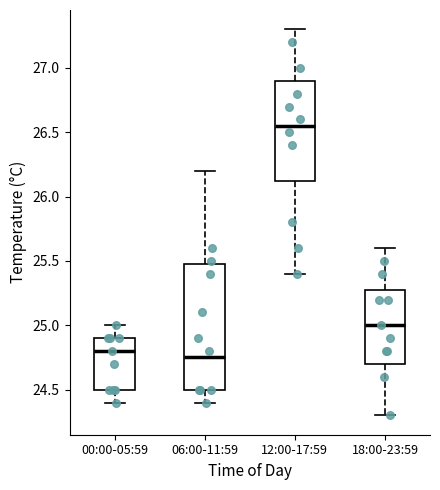

Reading left to right, read every box against the y-axis: the position of its median line, the range the box covers, and the ends of its whiskers. The values are not printed on the chart, so give them approximately, as read against the axis.

00:00-05:59: median 24.80, box 24.50 to 24.90, whiskers 24.40 to 25.00
06:00-11:59: median 24.75, box 24.50 to 25.50, whiskers 24.40 to 26.20
12:00-17:59: median 26.55, box 26.15 to 26.90, whiskers 25.40 to 27.30
18:00-23:59: median 25.00, box 24.70 to 25.30, whiskers 24.30 to 25.60